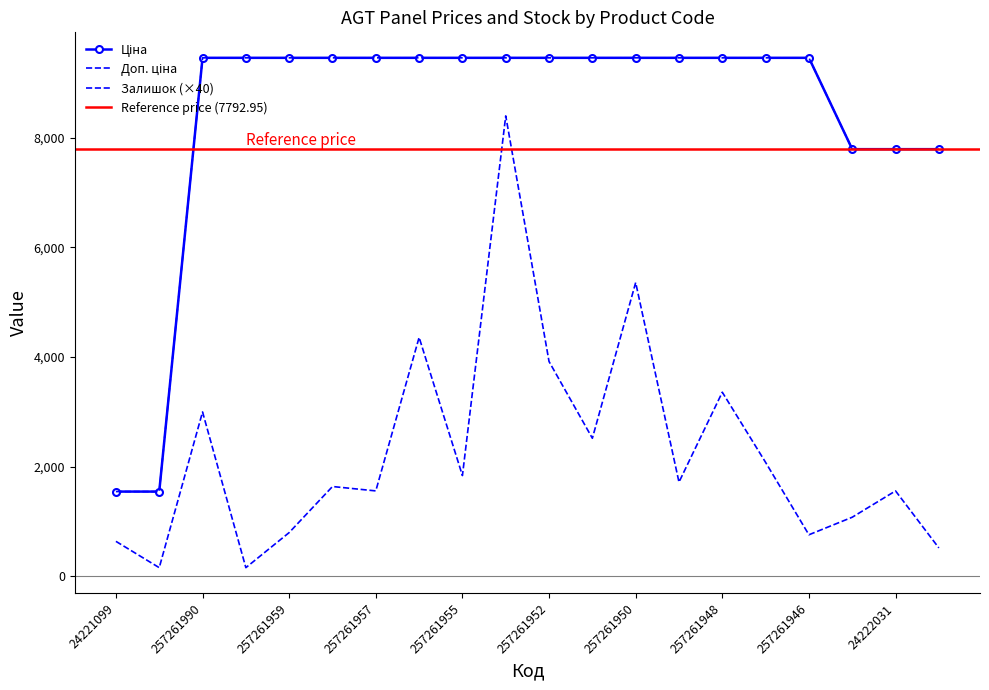

Between 257261958 and 257261950, which series saw the biggest shift?

Залишок